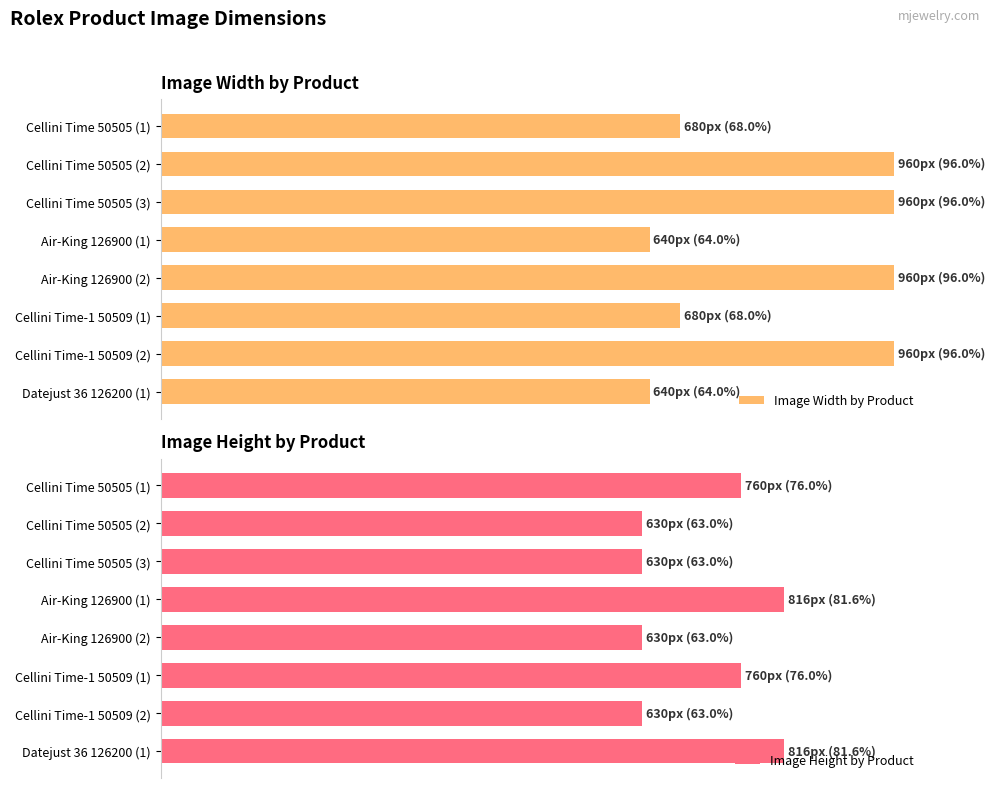

How many bars are there in total?

16